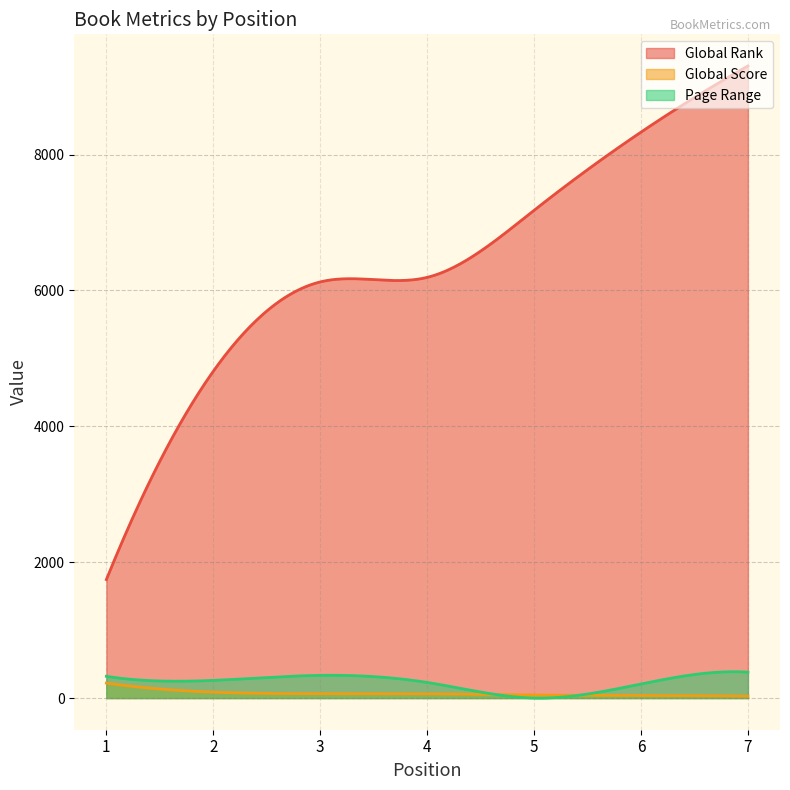

Reading left to right, what are all the values shown in this chart?

Global Rank: 1=1744	2=4810	3=6125	4=6192	5=7179	6=8330	7=9304
Global Score: 1=220	2=87	3=65	4=63	5=45	6=39	7=28
Page Range: 1=320	2=260	3=334	4=230	5=0	6=207	7=381